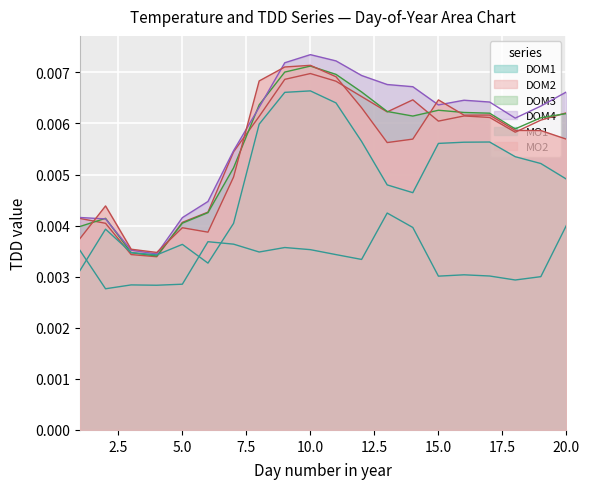

Which series ends up on top after the final intersection of DOM2 and MO2?

DOM2